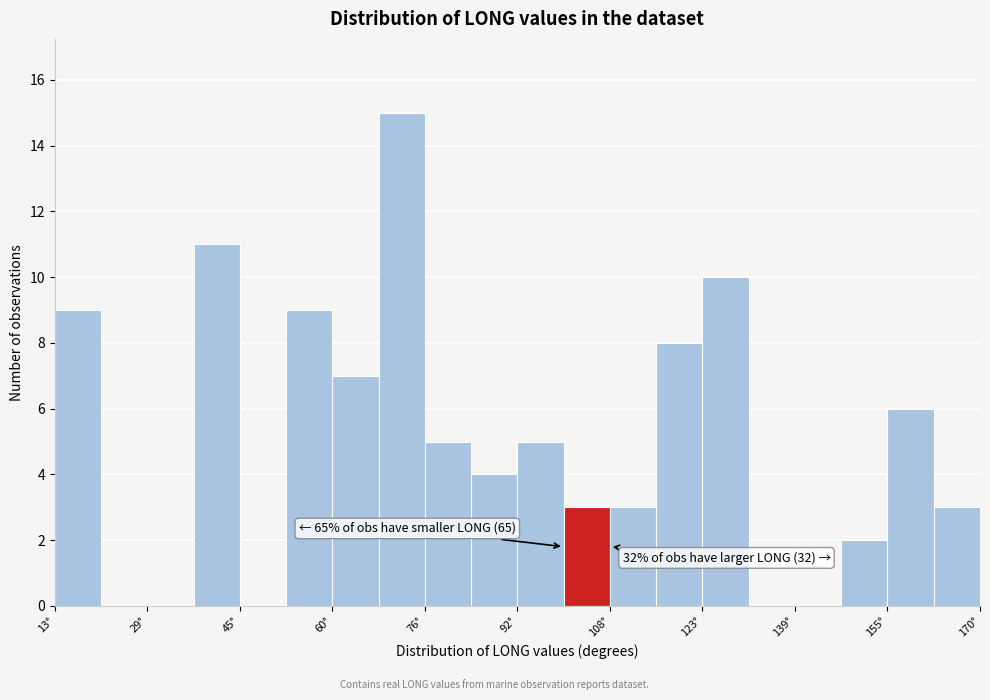

Read against the x-axis, roughly where is the centre of the tallest bar?

72